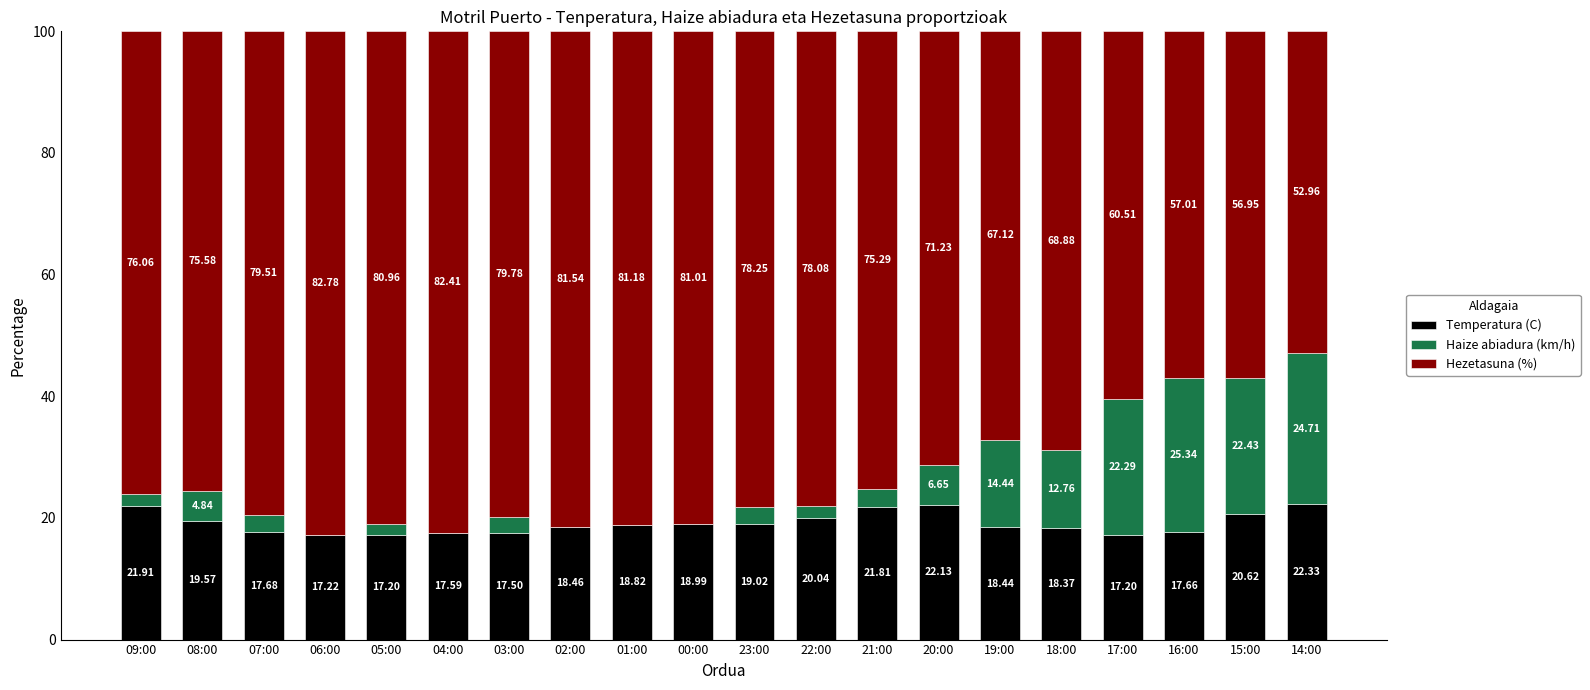

At how many categories does at least one series exceed 71?

14